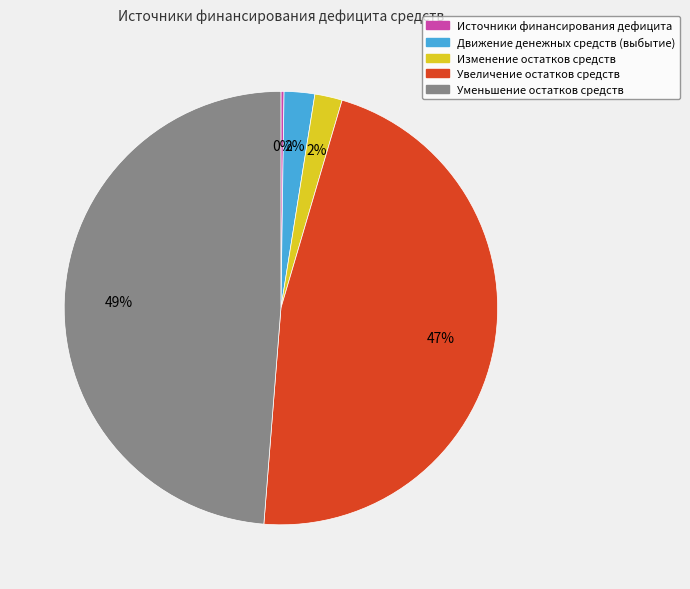

What is the largest slice in the pie chart?

Уменьшение остатков средств